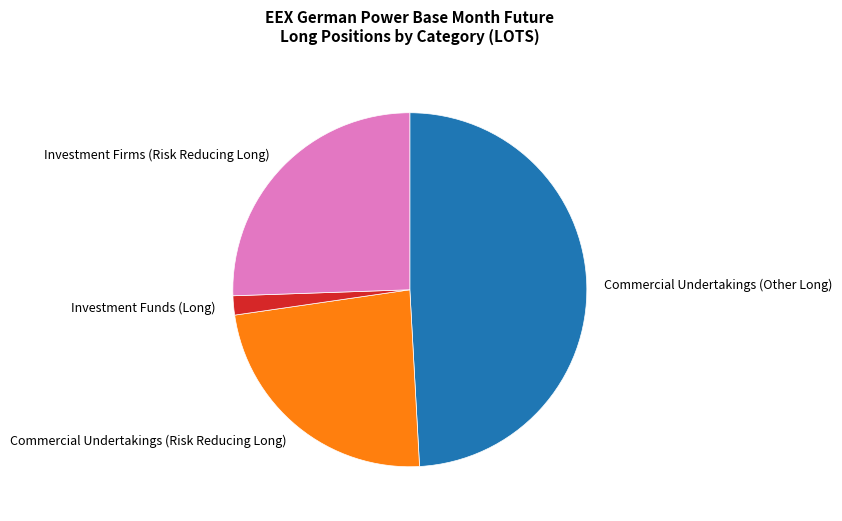

How many segments does this pie chart have?

4